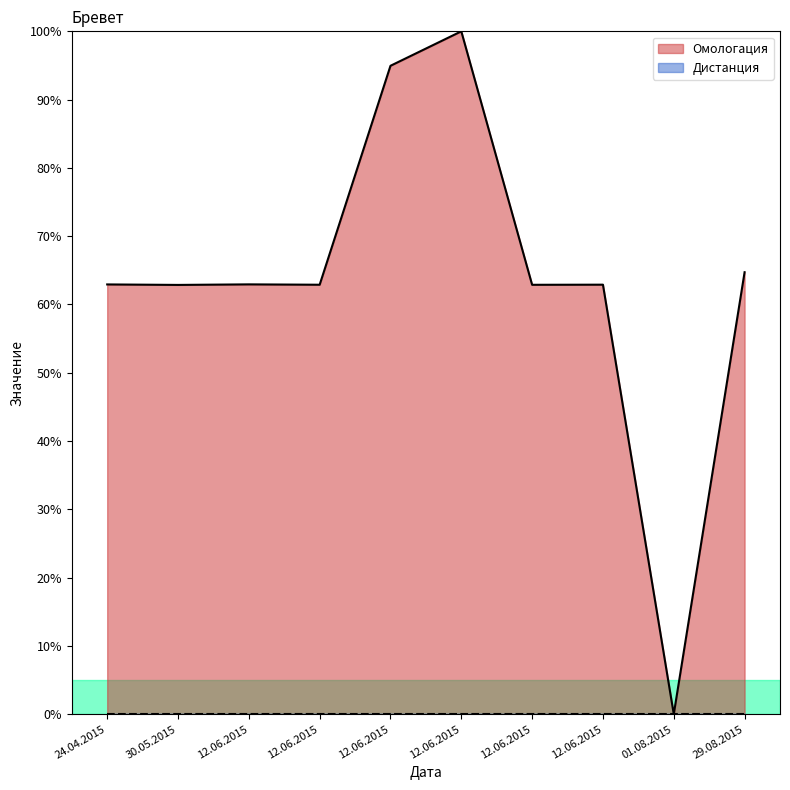

How many values are below 62?

1